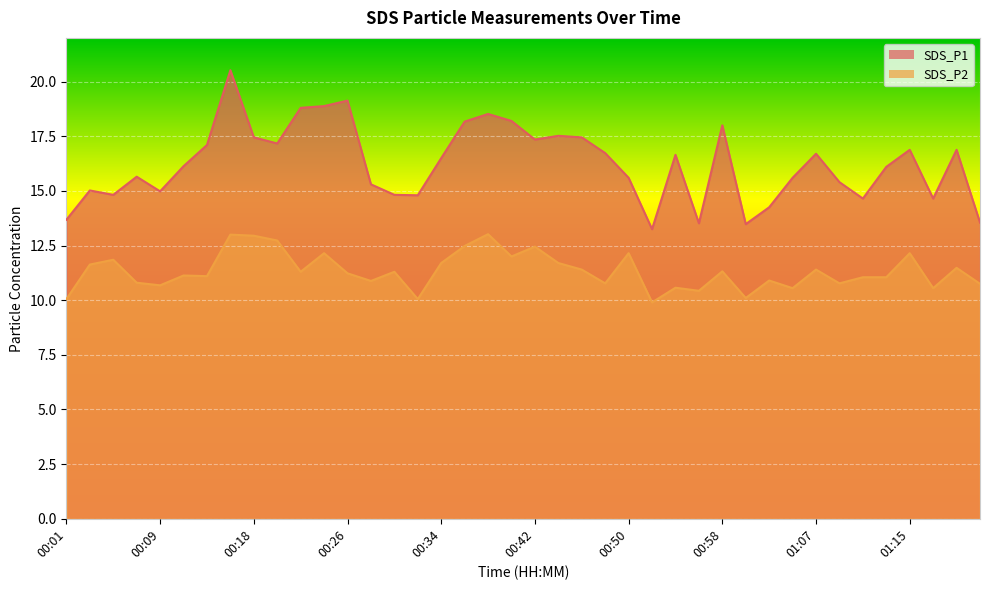

At which label is SDS_P1 closest to 16?

01:13